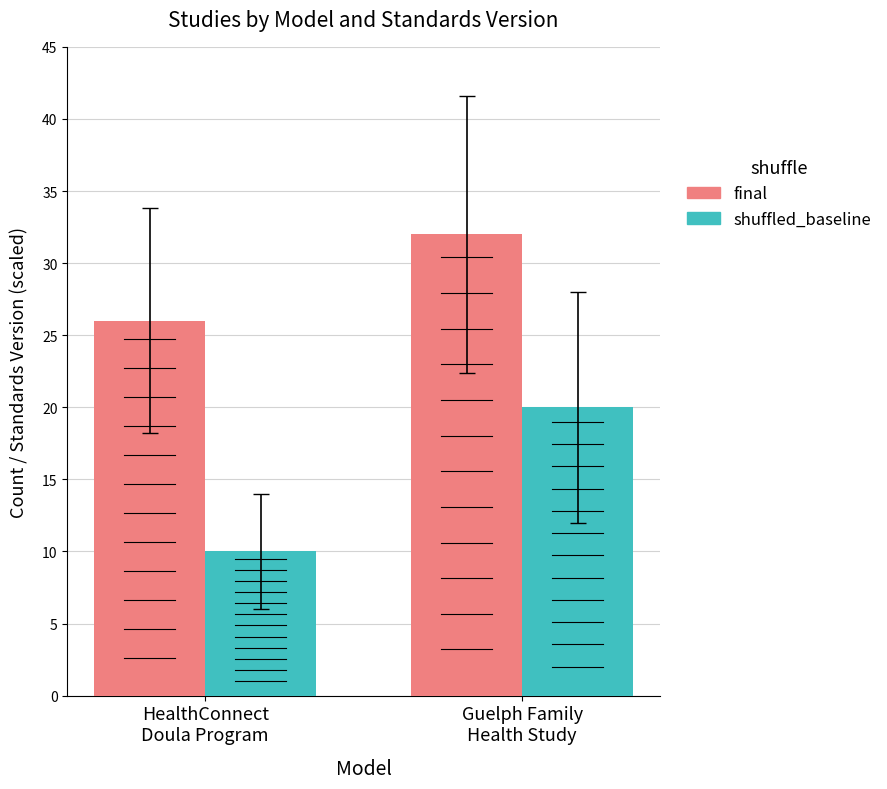

What is the sum of all final values?

58